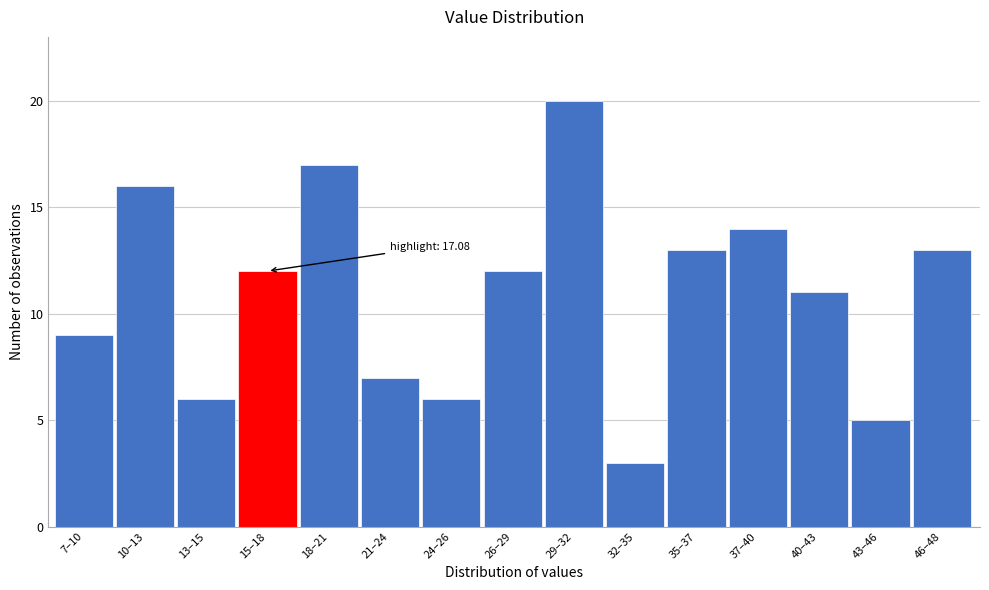

Reading left to right, transcribe all the data shown in this chart.

7–10=9	10–13=16	13–15=6	15–18=12	18–21=17	21–24=7	24–26=6	26–29=12	29–32=20	32–35=3	35–37=13	37–40=14	40–43=11	43–46=5	46–48=13